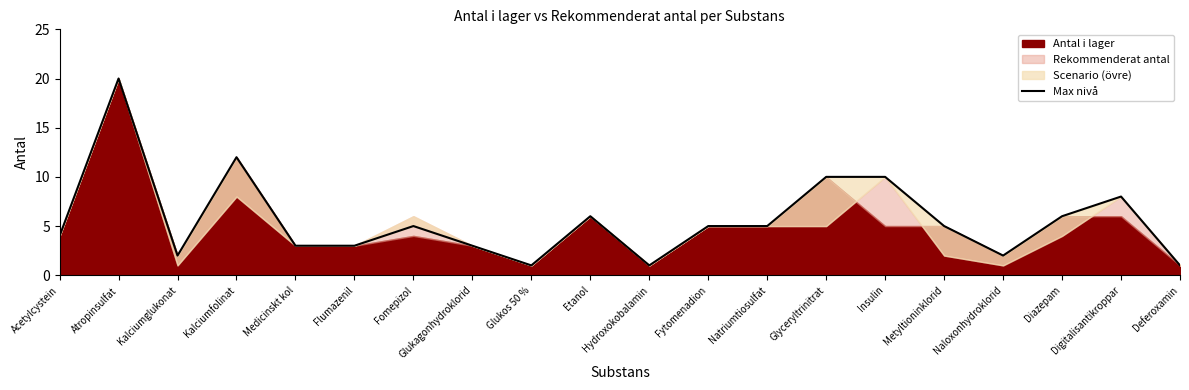

Rank the categories by value from highest to lowest.

Atropinsulfat, Kalciumfolinat, Glyceryltrinitrat, Insulin, Digitalisantikroppar, Etanol, Diazepam, Fomepizol, Fytomenadion, Natriumtiosulfat, Metyltioninklorid, Acetylcystein, Medicinskt kol, Flumazenil, Glukagonhydroklorid, Kalciumglukonat, Naloxonhydroklorid, Glukos 50 %, Hydroxokobalamin, Deferoxamin